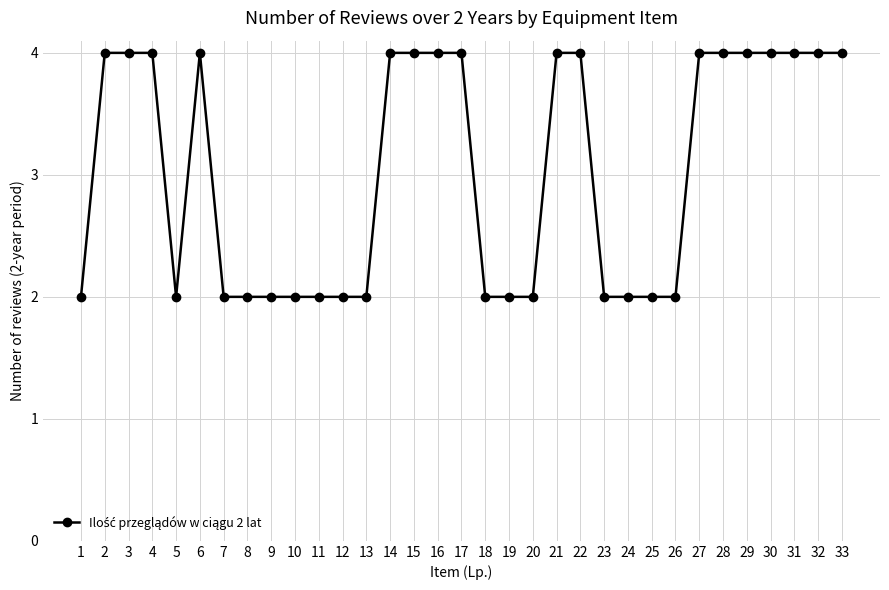

Is it true that the value at 32 is 3?

False